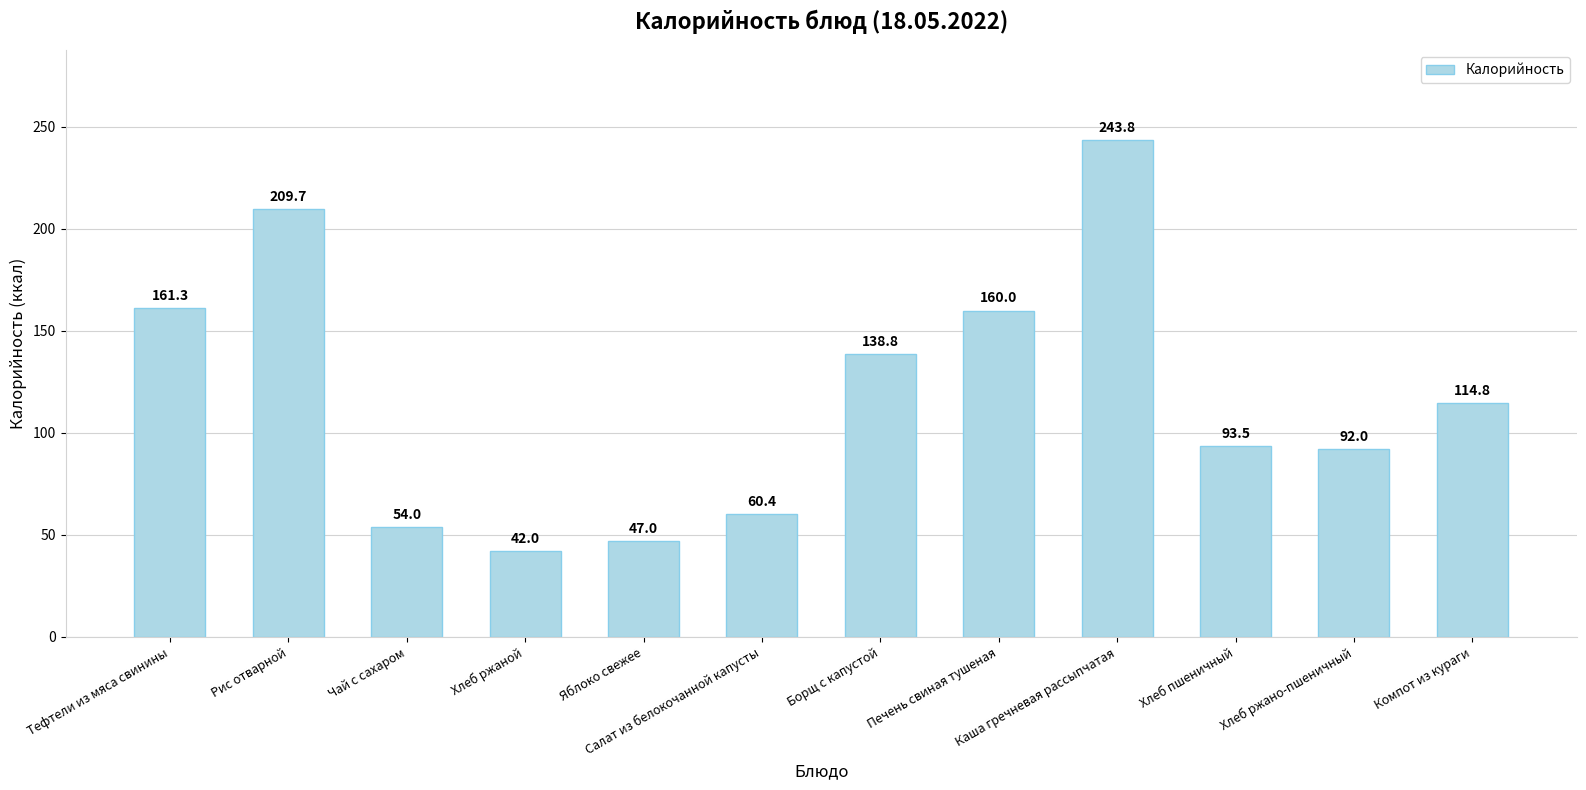

What is the difference between the values at Тефтели из мяса свинины and Хлеб ржано-пшеничный?

69.3